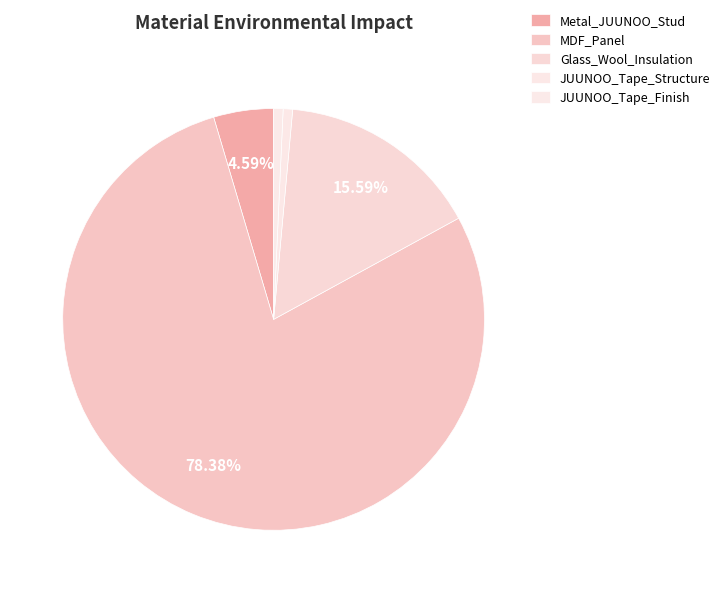

To the nearest percent, what is the average slice percentage?

20%